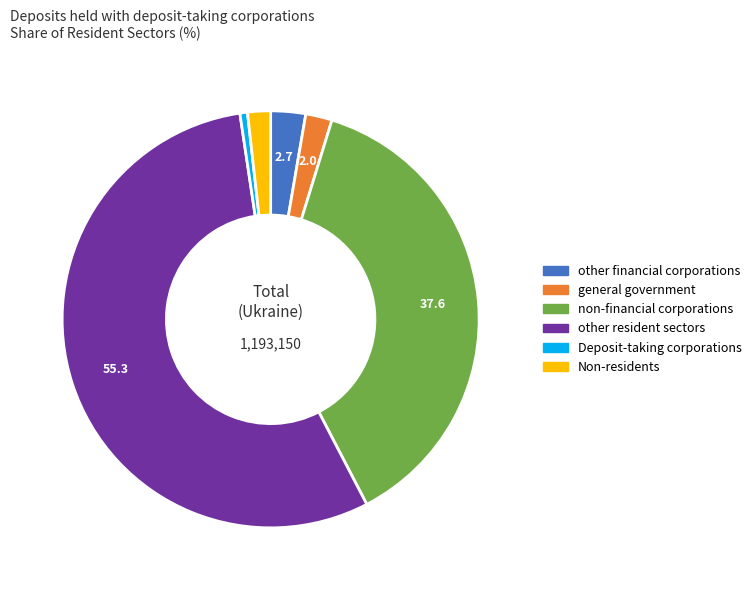

Count the number of slices in the pie.

6